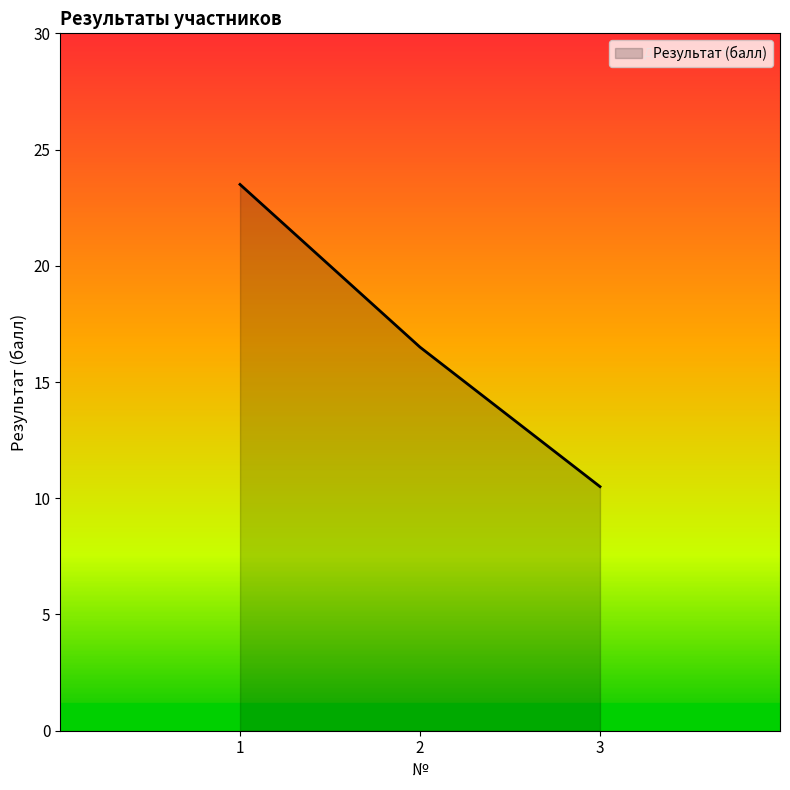

What is the change in value from 1 to 3?

-13.0